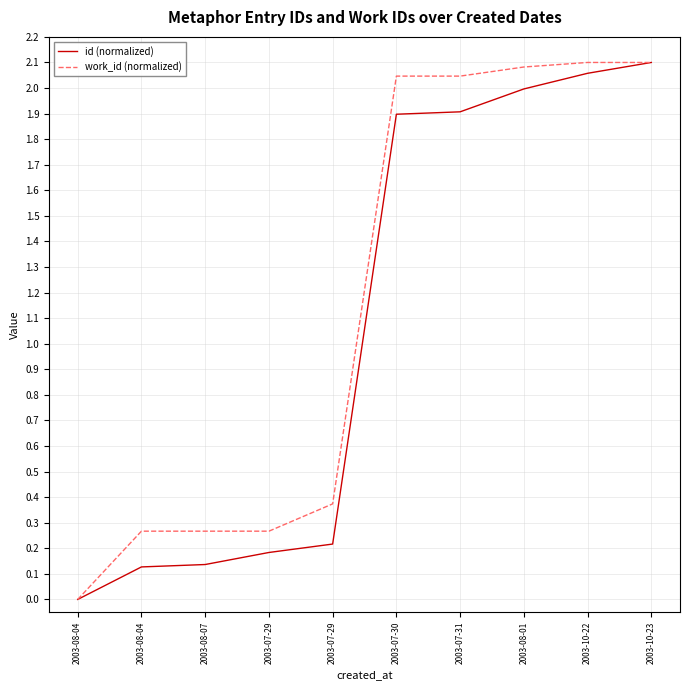

How many values in the id (normalized) series are below 1?

5